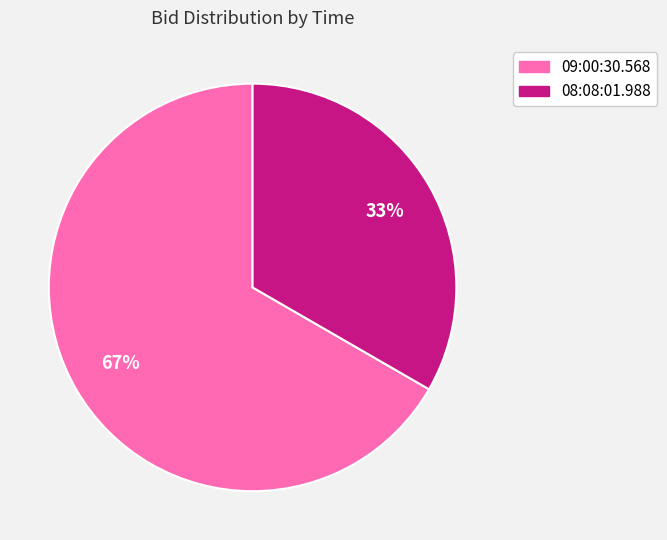

To the nearest percent, what is the average slice percentage?

50%